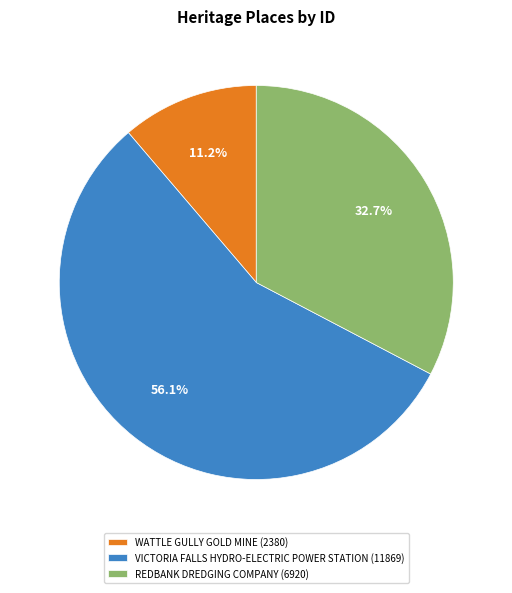

Rank the categories by value from lowest to highest.

WATTLE GULLY GOLD MINE, REDBANK DREDGING COMPANY, VICTORIA FALLS HYDRO-ELECTRIC POWER STATION